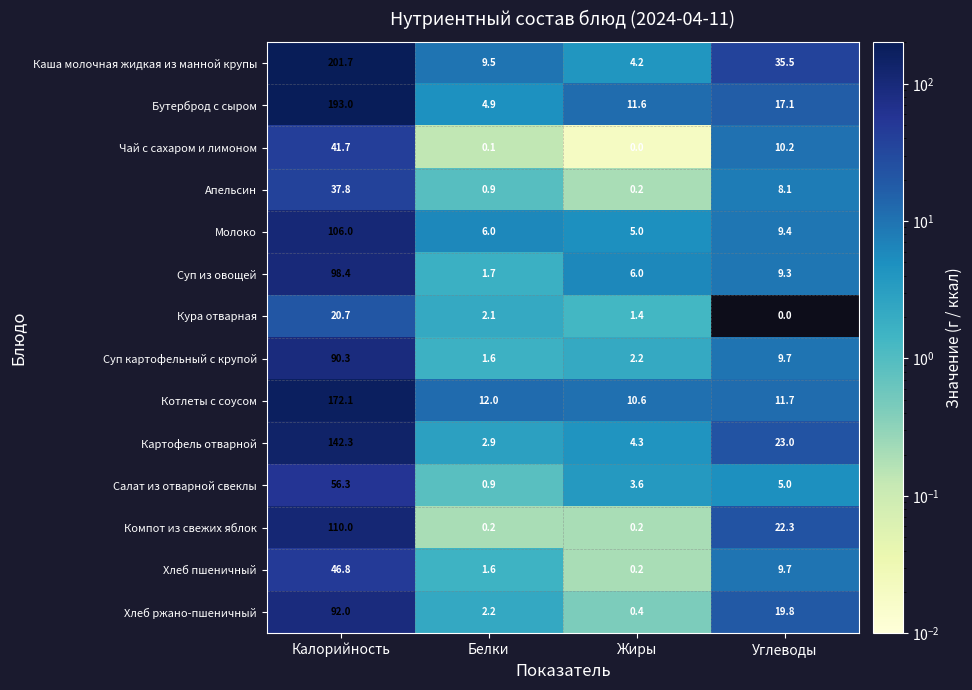

At which label does Компот из свежих яблок first exceed 22?

Калорийность